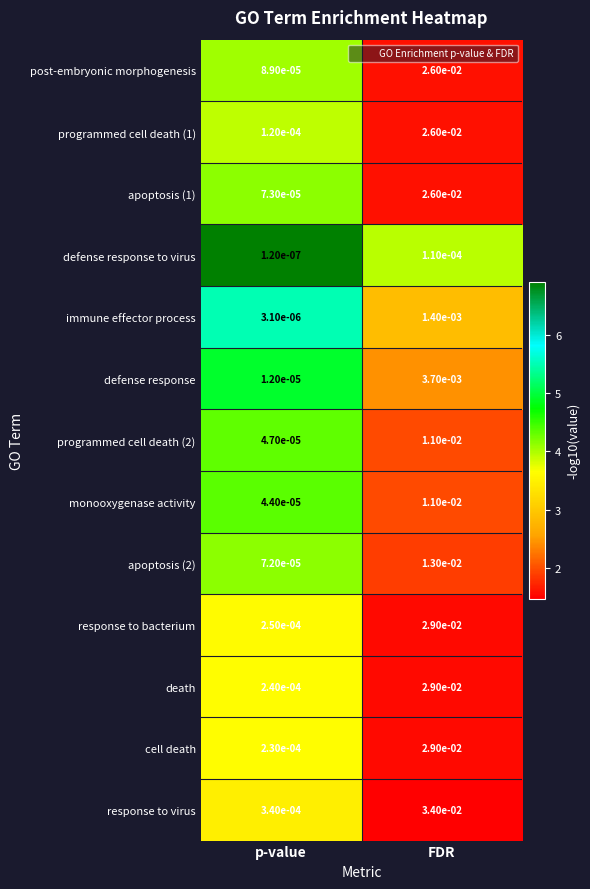

Between p-value and FDR, which series saw the biggest shift?

response to virus